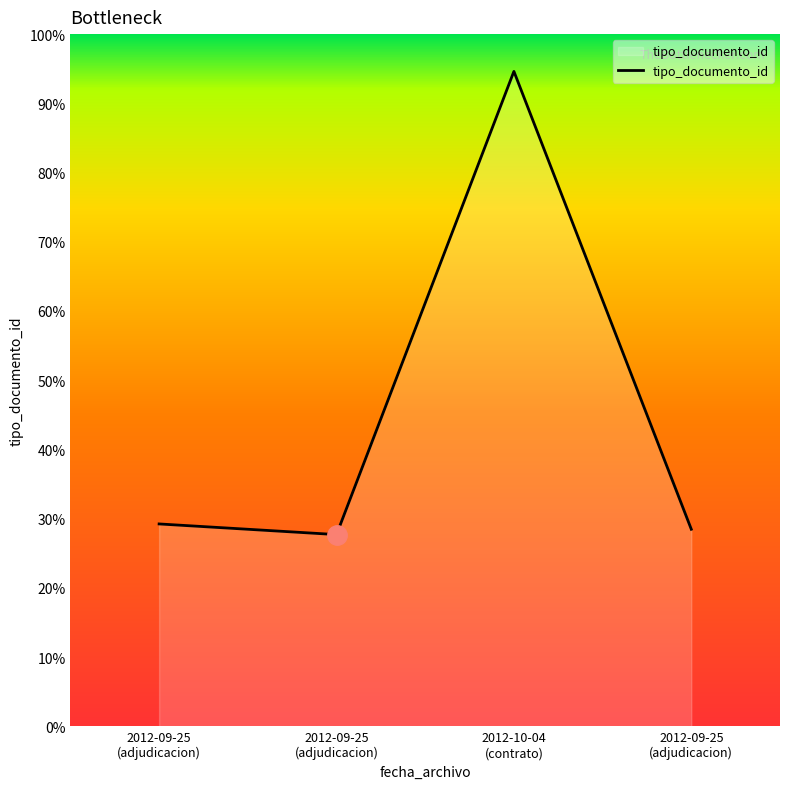

Is this an area chart (filled region under the line)?

Yes